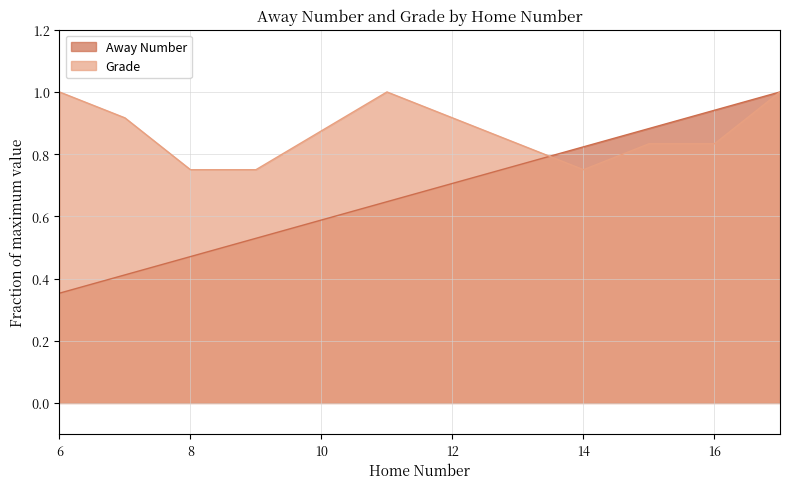

How many intersections are there between Away Number and Grade?

1